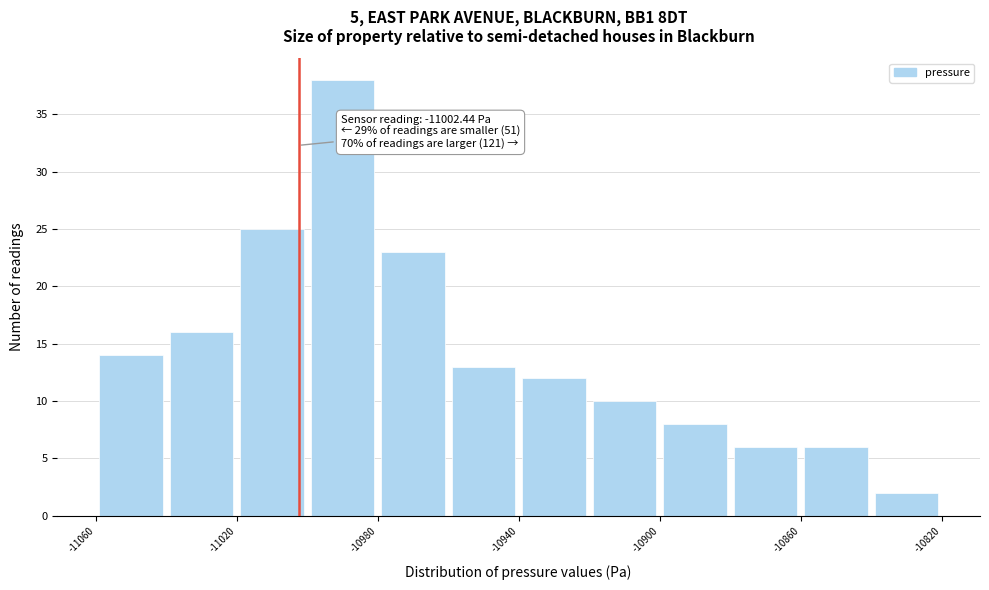

Over which range of the x-axis is the bar tallest?

-11000 to -10980